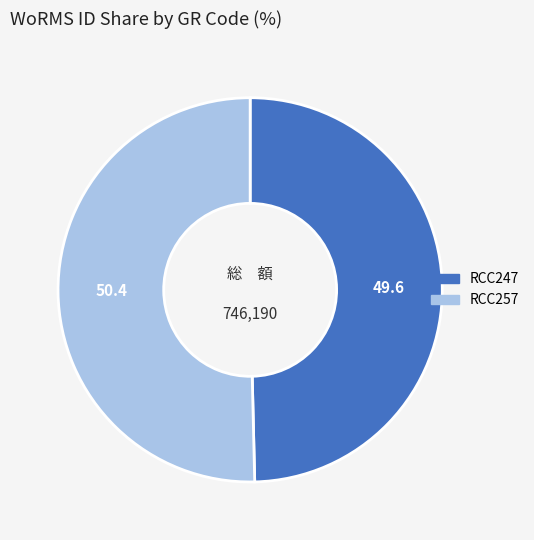

Which has a higher value, RCC247 or RCC257?

RCC257